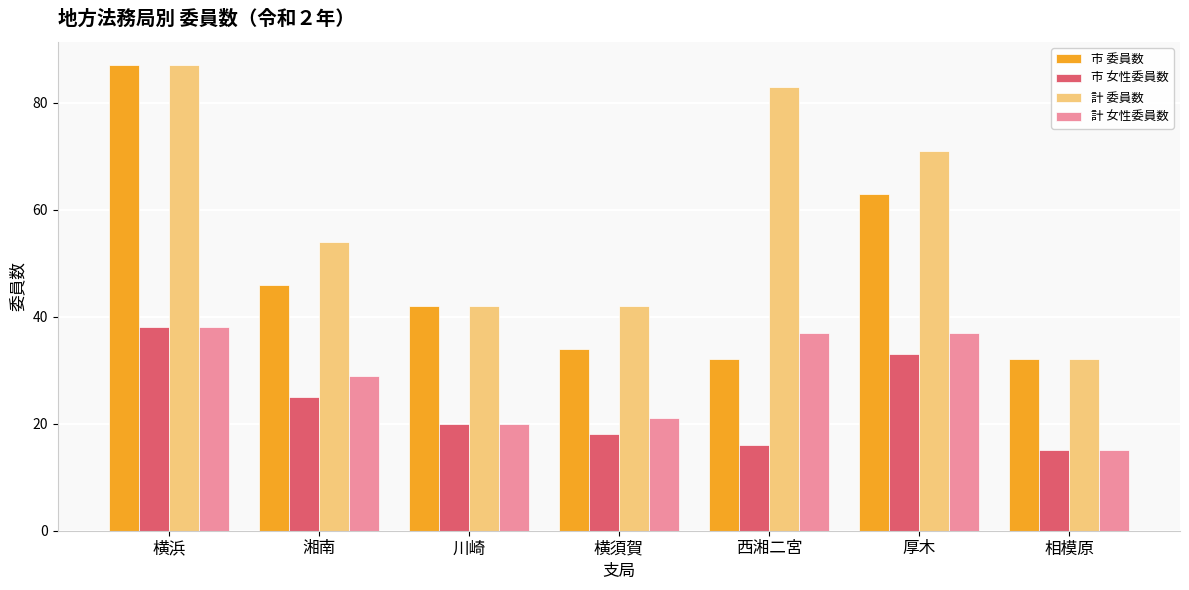

What position from the left is 横須賀?

4